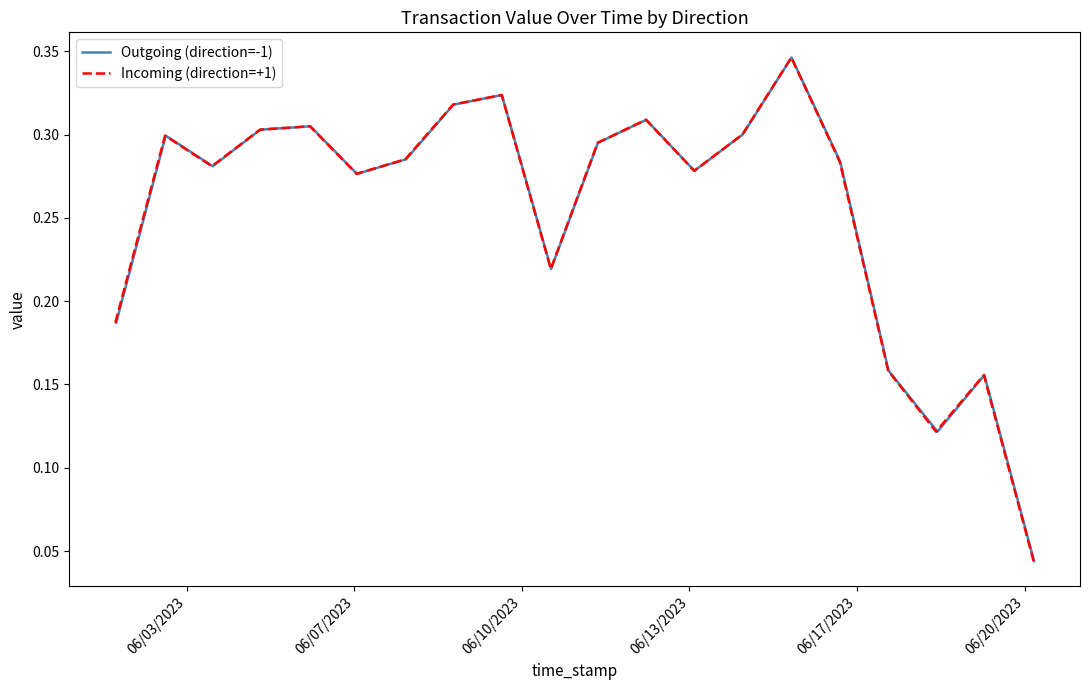

At how many categories does at least one series exceed 0?

20